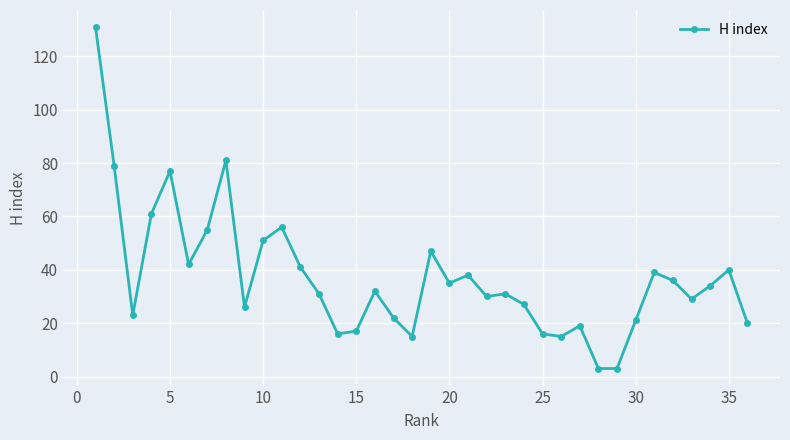

How many data points are less than 32?

18